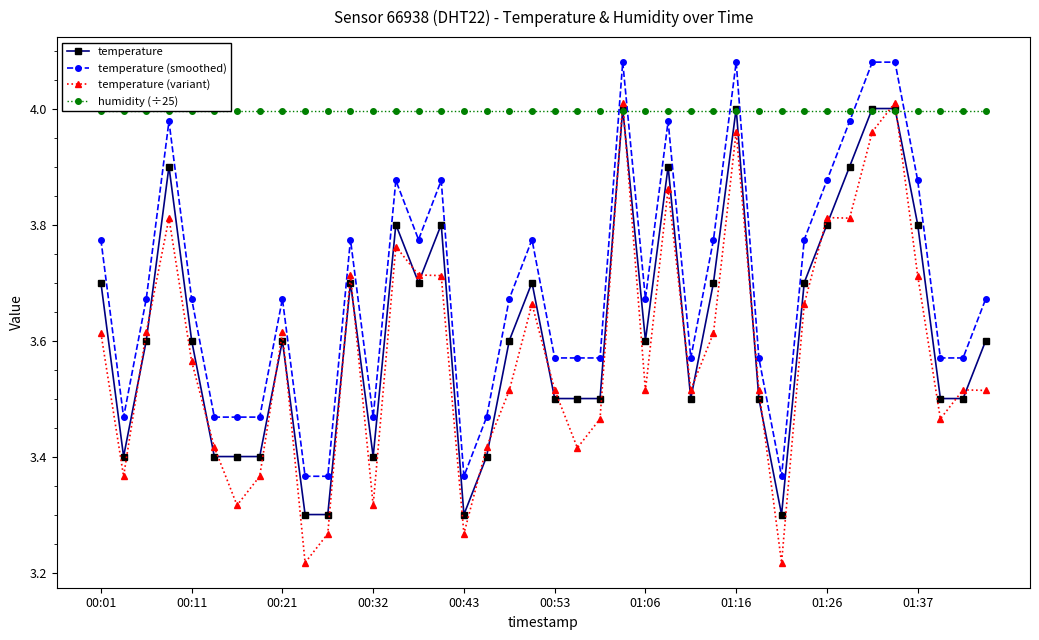

What is the difference between the second highest and minimum values in the temperature series?

0.7